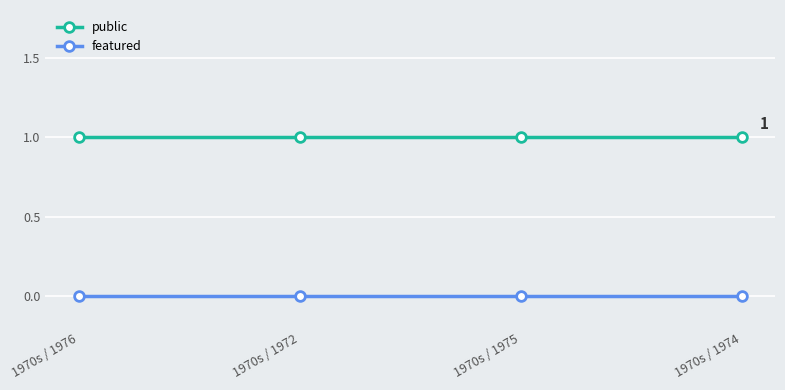

What is the spread (max minus min) of values at 1970s / 1974?

1